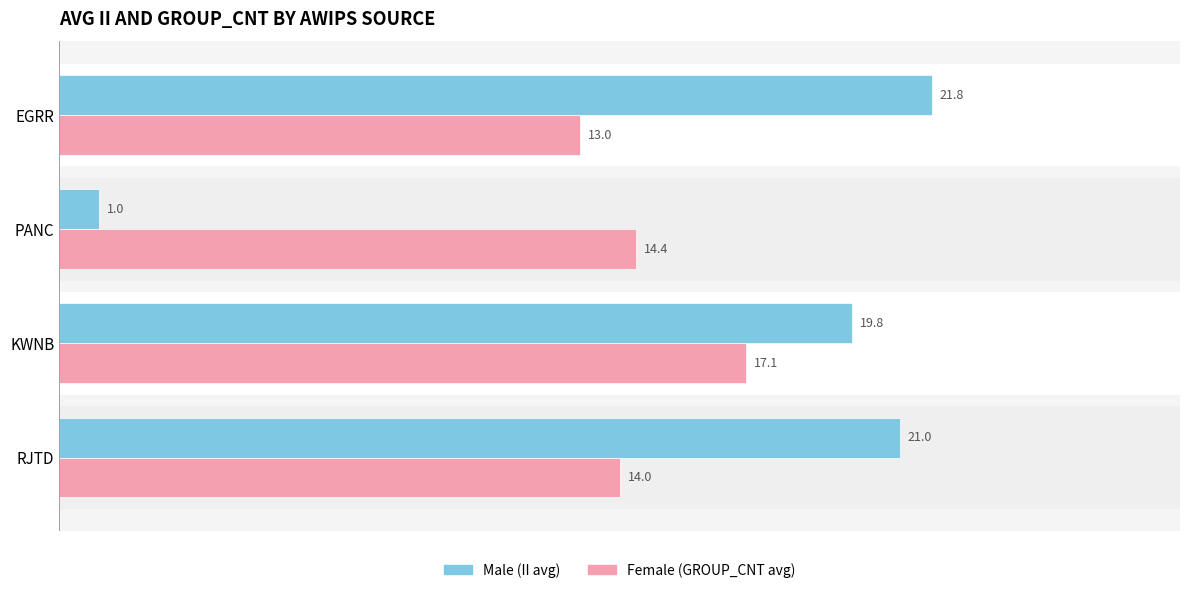

Between EGRR and KWNB, which series saw the biggest shift?

Female (GROUP_CNT avg)